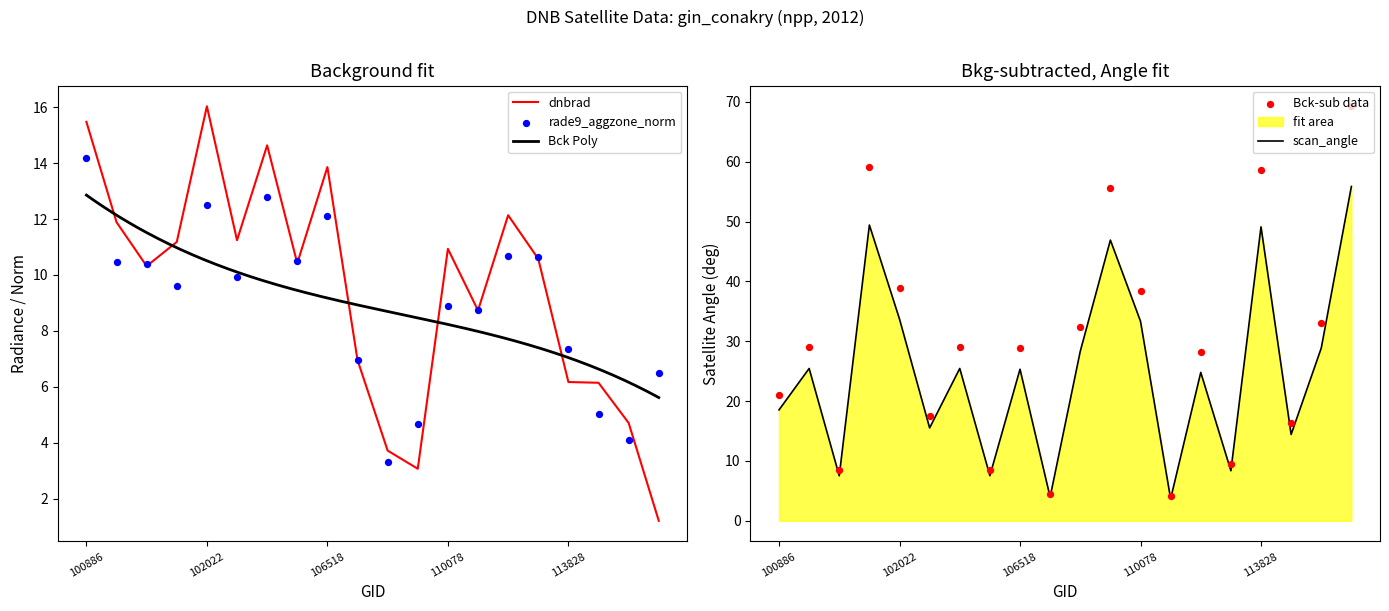

Is it true that dnbrad equals 2.2 at 113828?

False